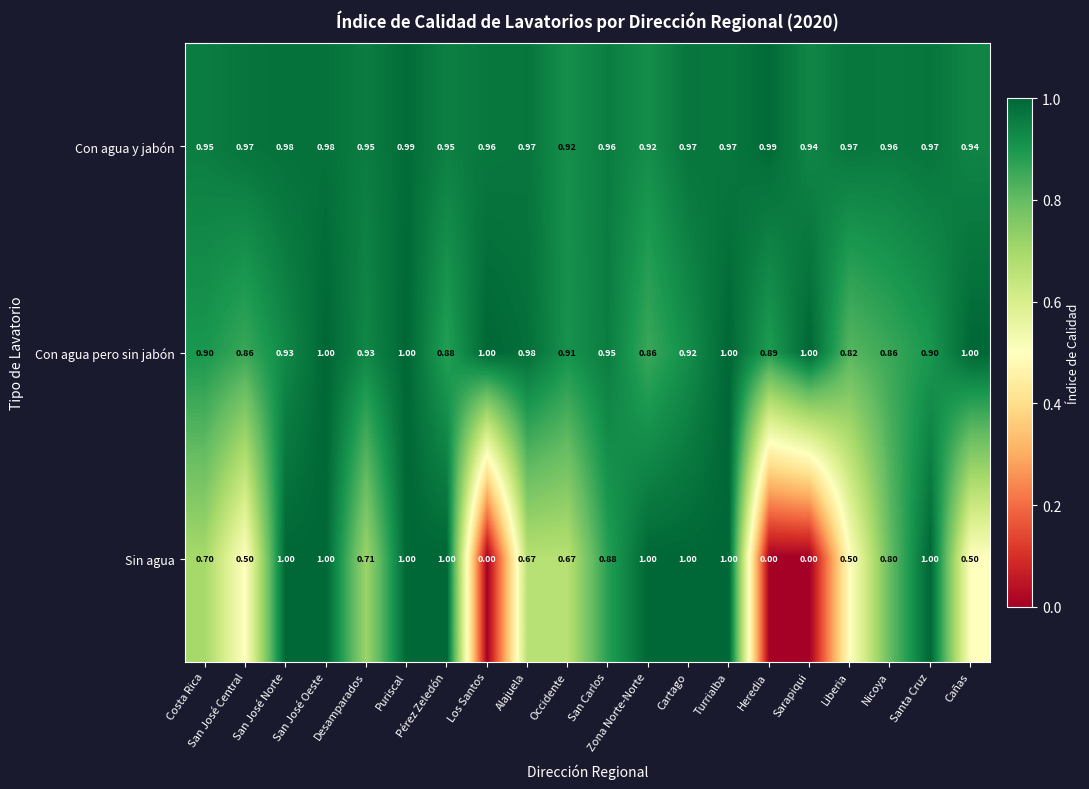

Which series has the largest total across all categories?

Con agua y jabón